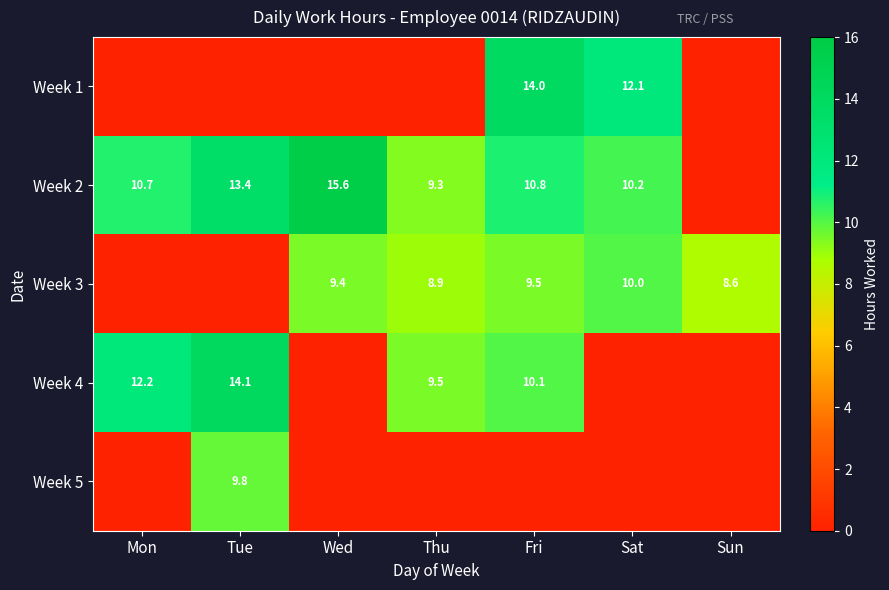

Between Wed and Thu, which is larger?

Wed